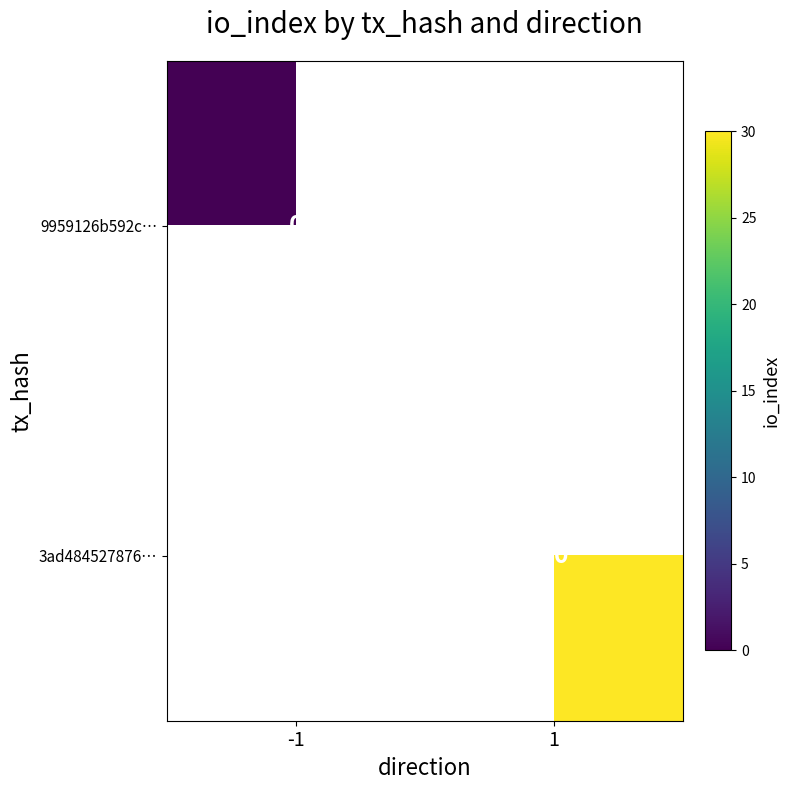

Count the number of categories in the chart.

2